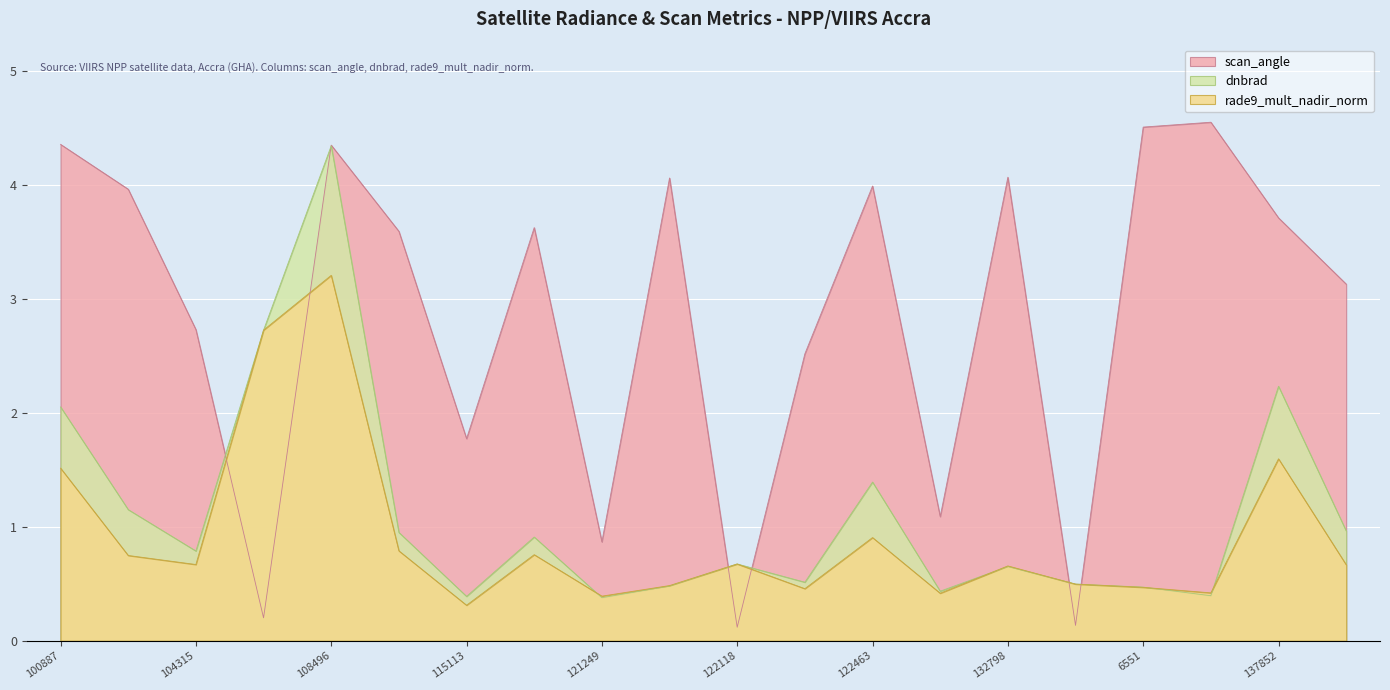

What is the smallest value displayed?

0.1